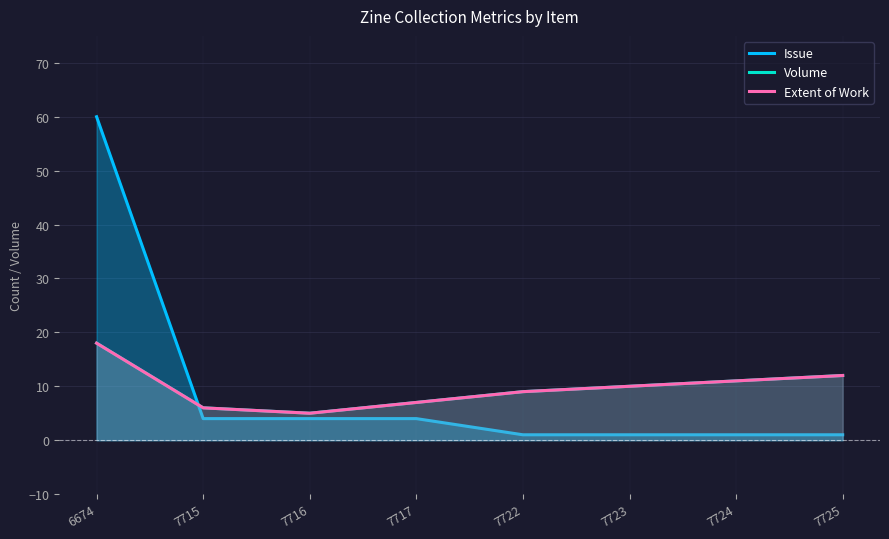

Which series has the largest total across all categories?

Volume